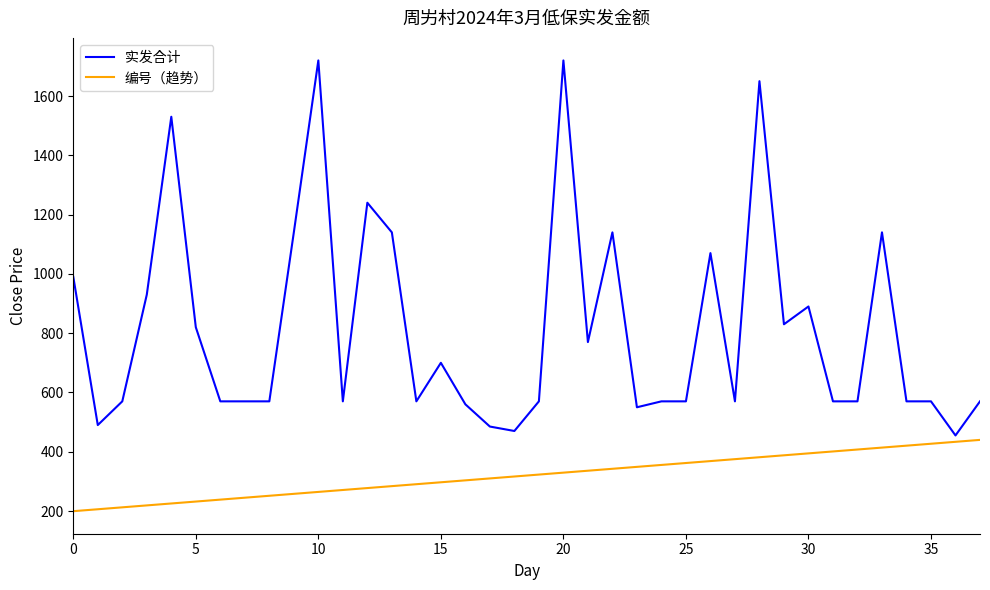

List the series in order of their overall mean, highest first.

实发合计, 编号（趋势）